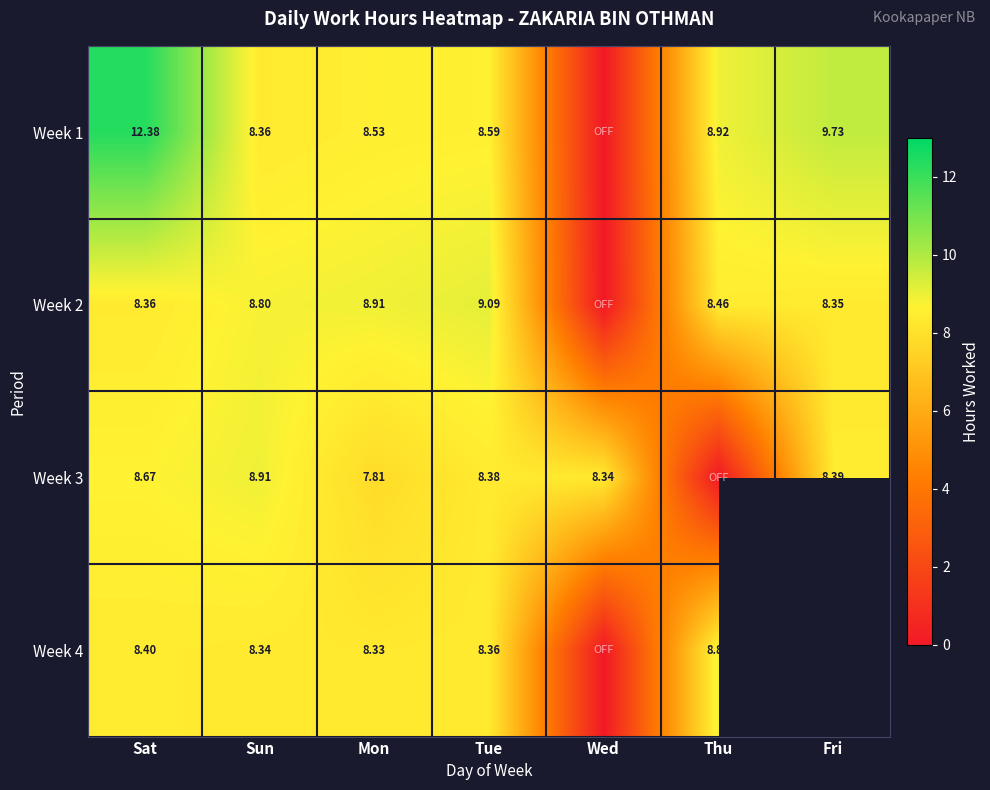

Between Sun and Mon, which series saw the biggest shift?

Week 3